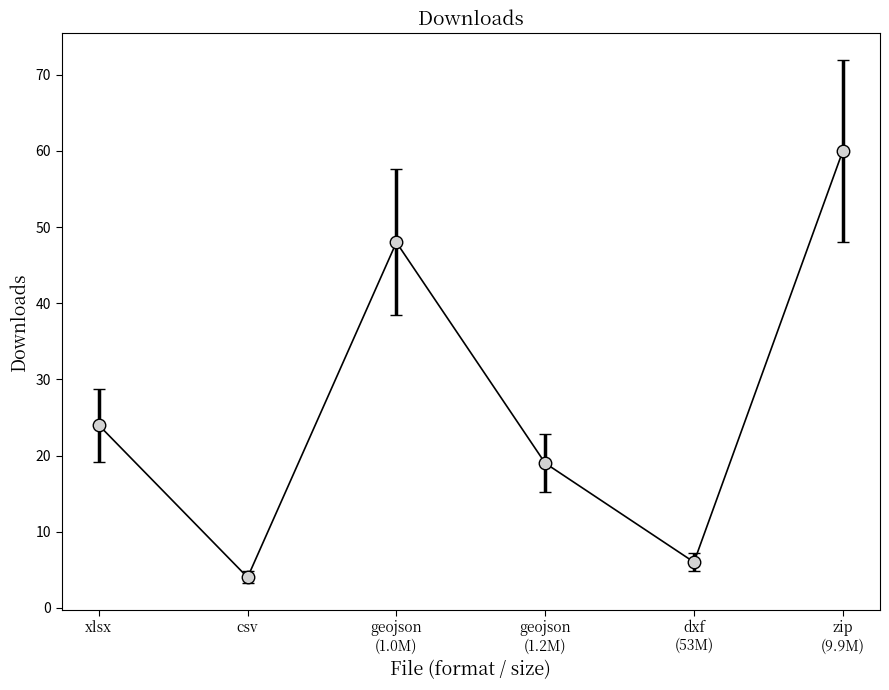

What is the maximum value shown in the chart?

60